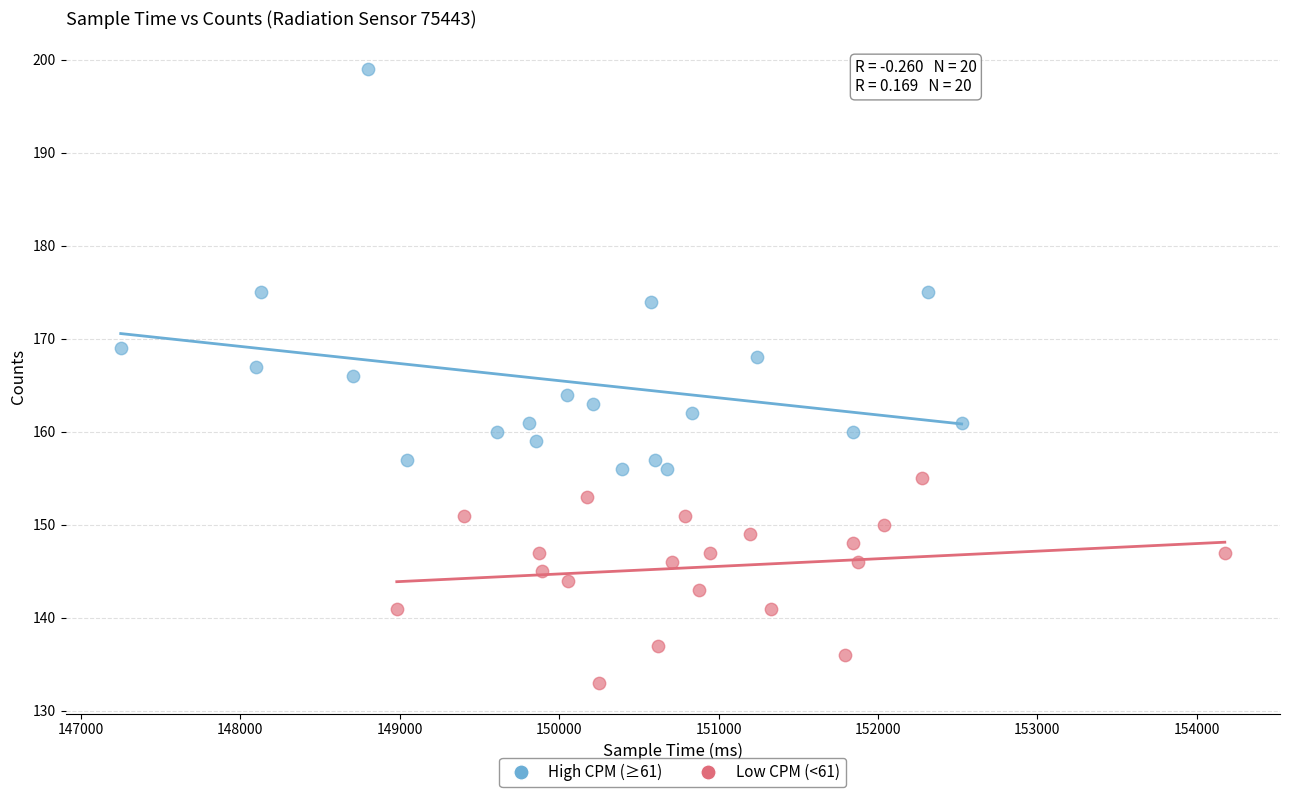

Which series has the widest spread of Y values?

High CPM (≥61)